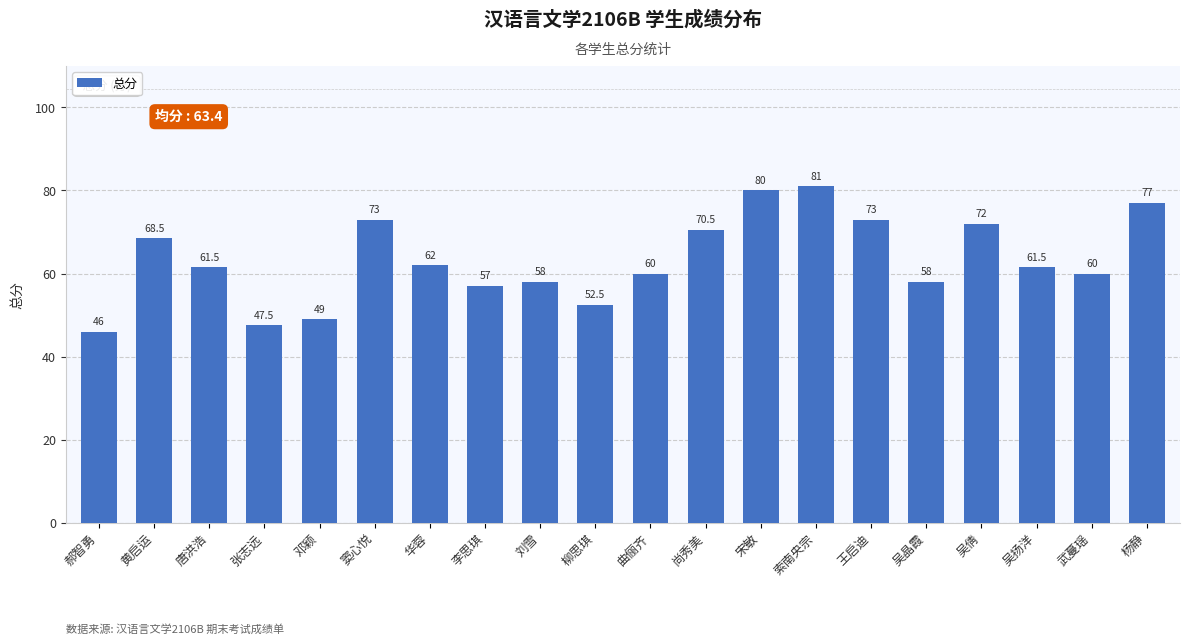

What is the sum of the values at 宋敏 and 郝智勇?

126.0